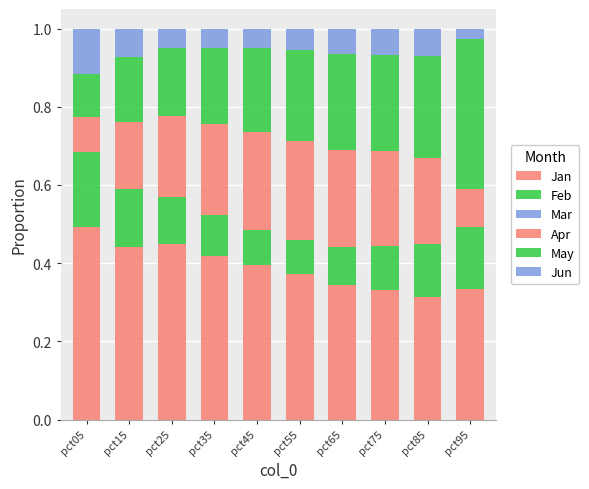

Where is Feb nearest to the value 0?

pct55